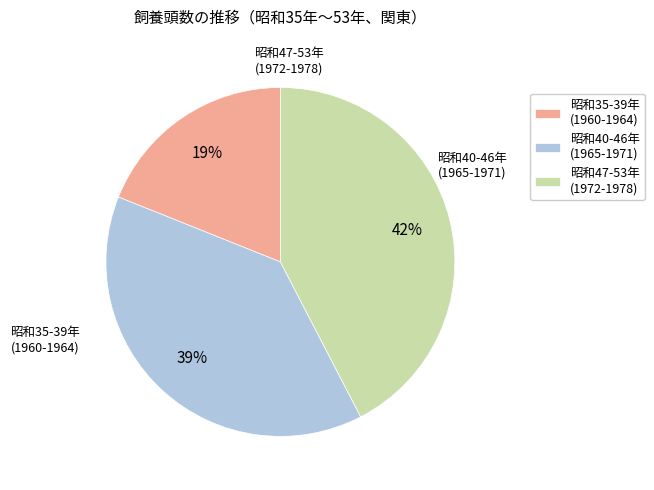

Count the number of slices in the pie.

3